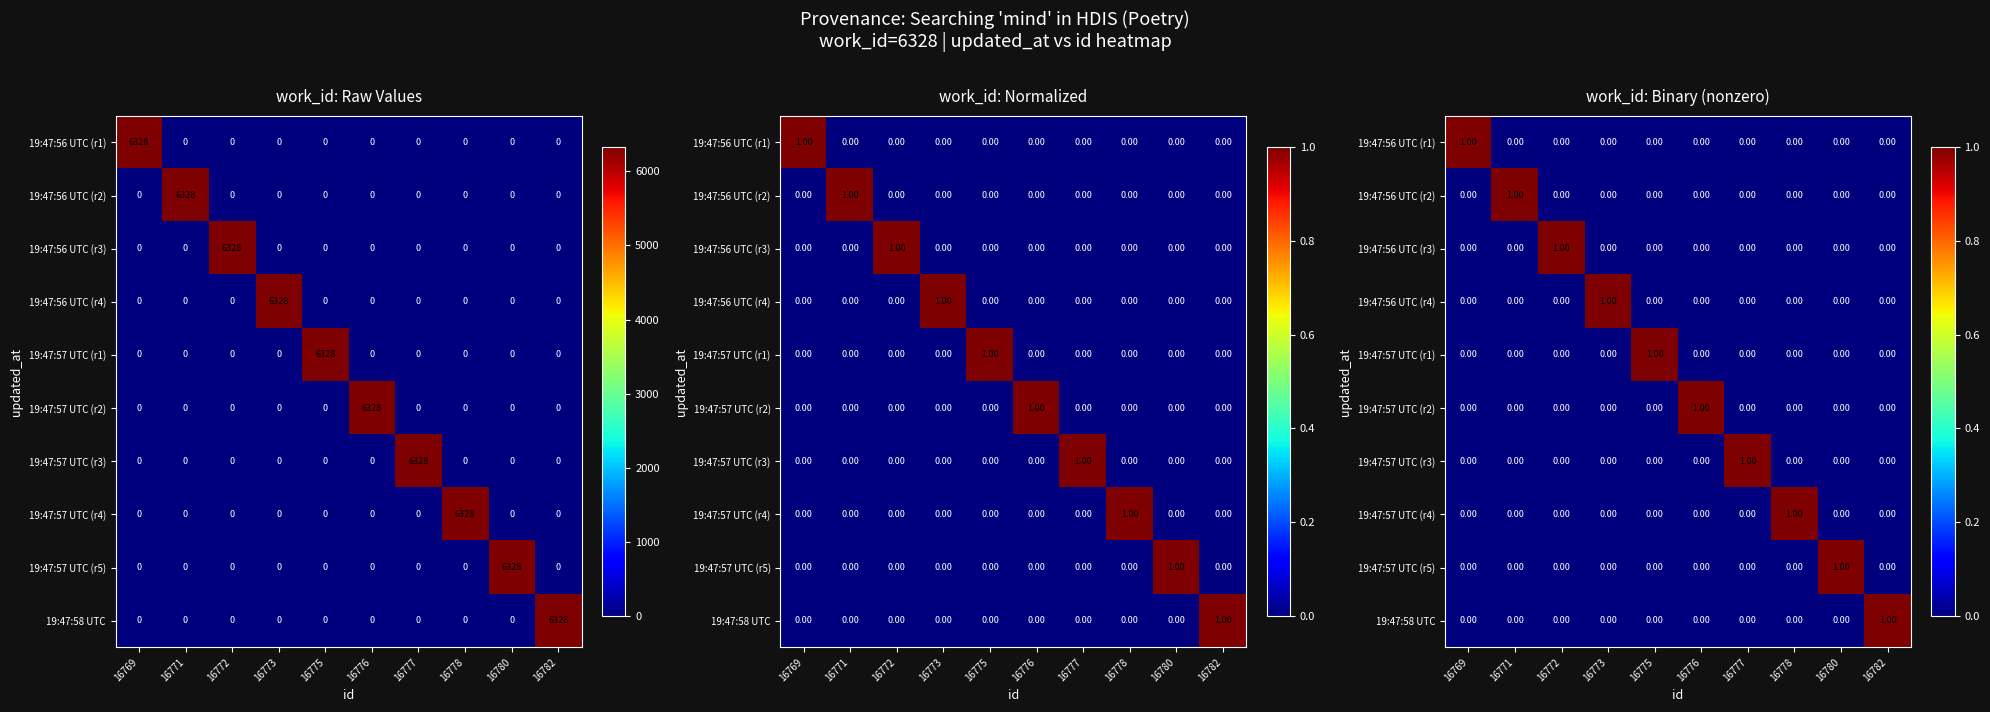

What is the difference between the highest and lowest values at 16772?

1